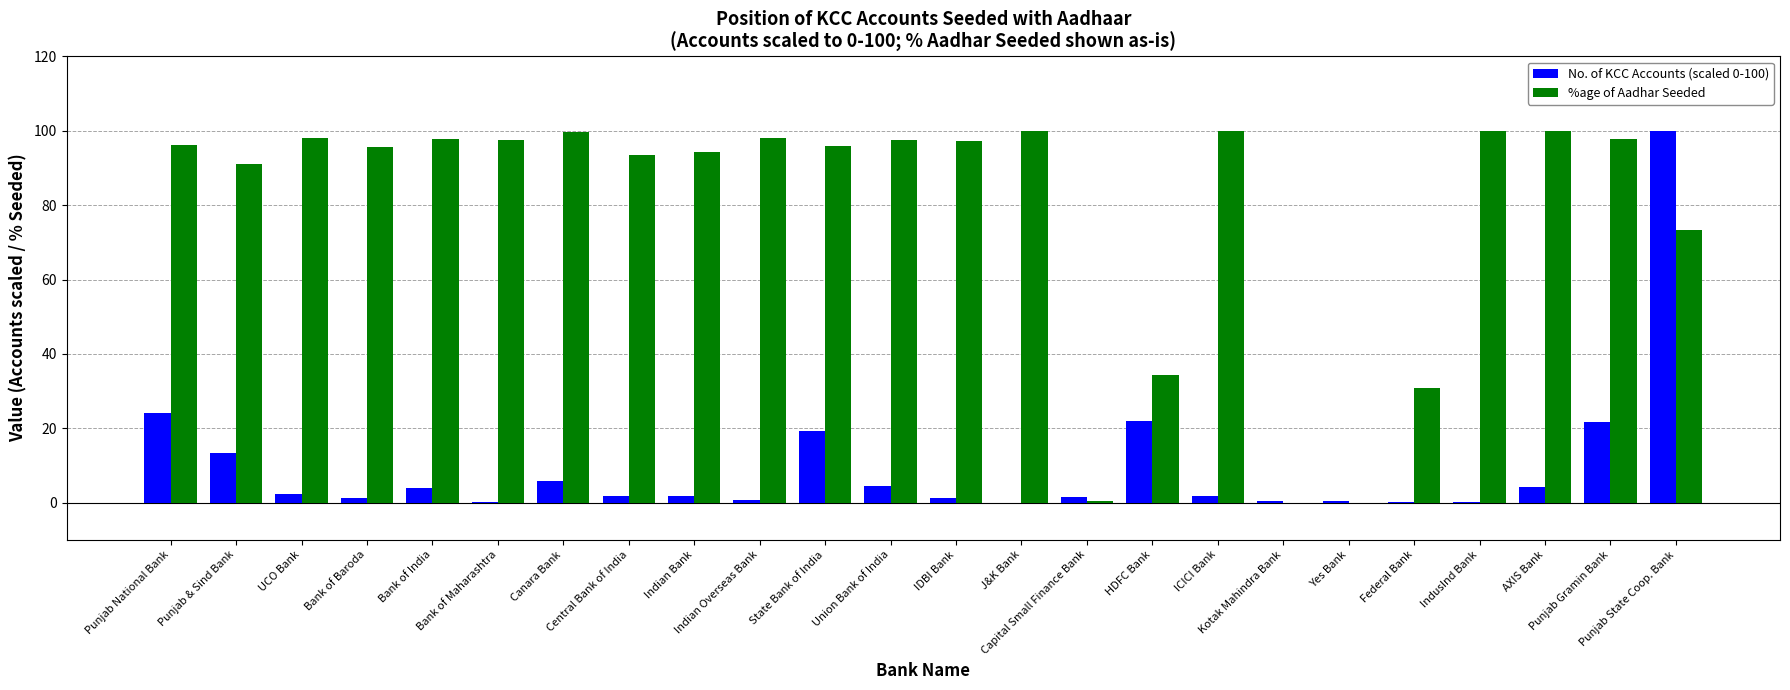

Which series has the largest total across all categories?

%age of Aadhar Seeded